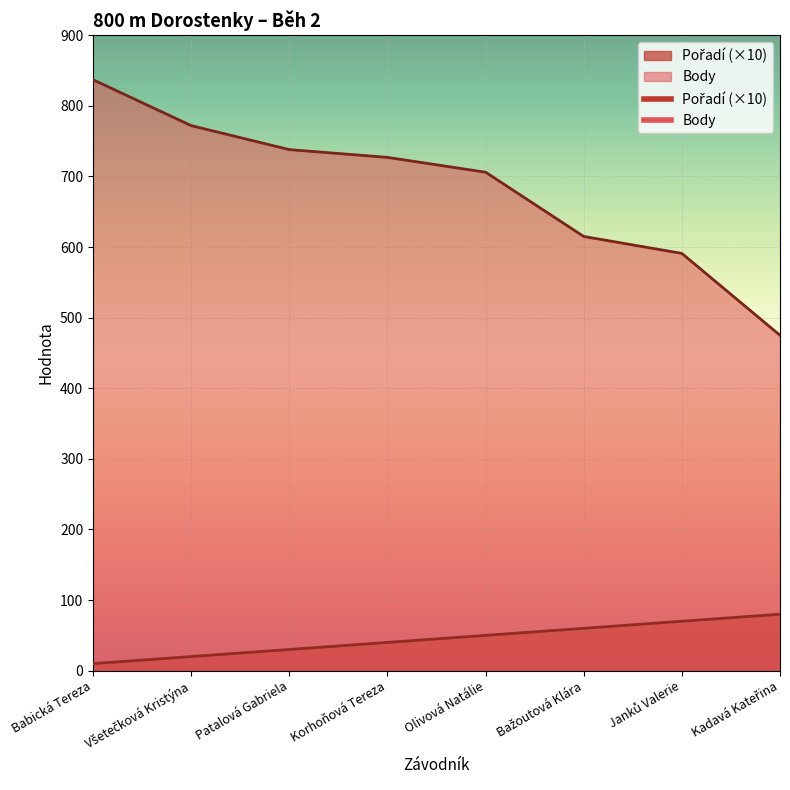

At which label does Pořadí reach its peak?

Kadavá Kateřina